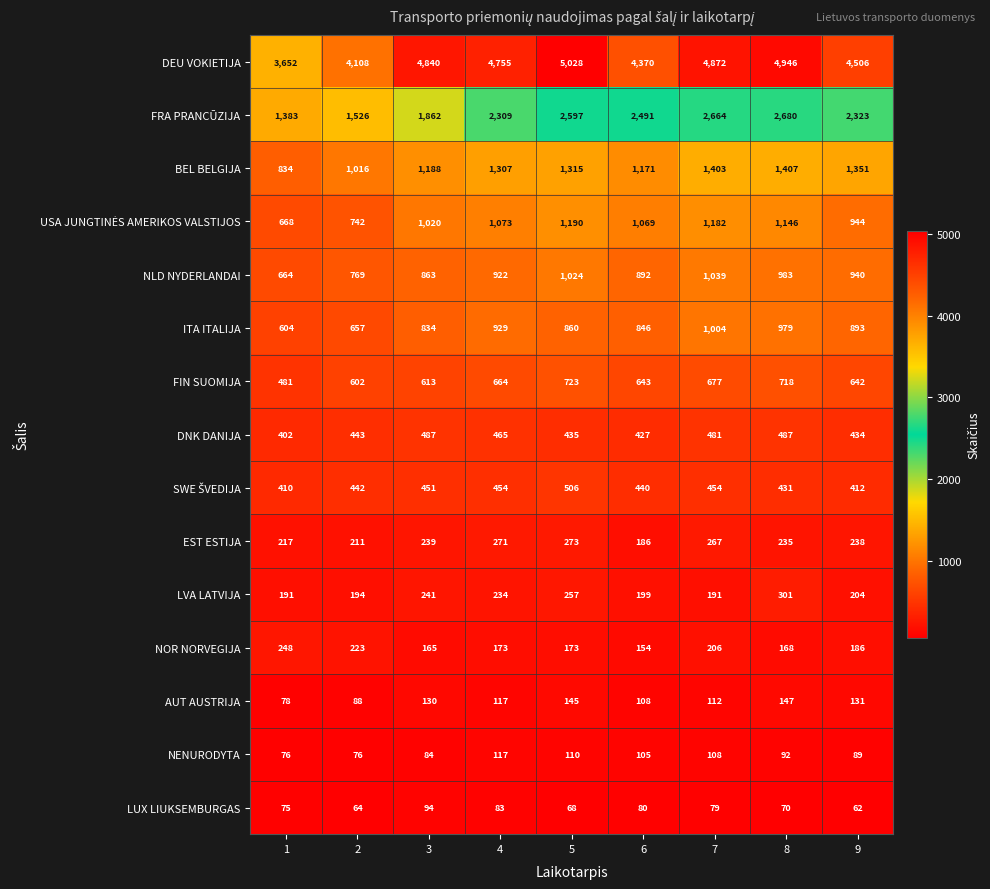

What is the maximum value shown in the chart?

5028